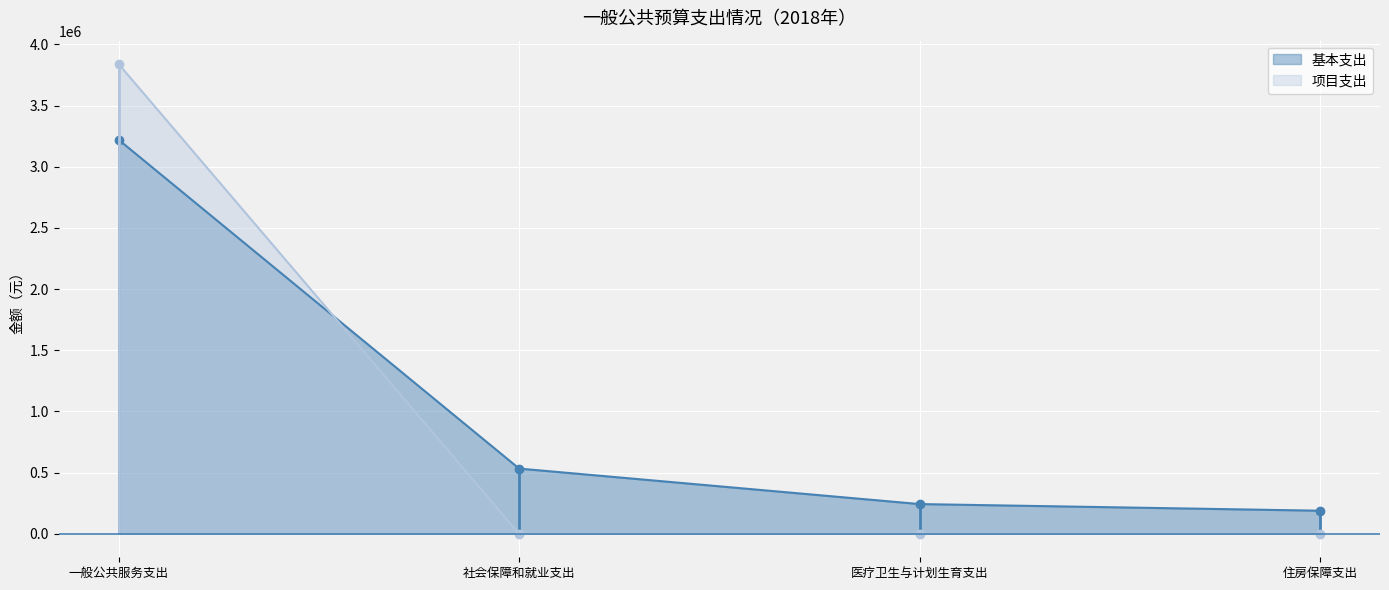

At which label is 项目支出 closest to 1919608?

一般公共服务支出